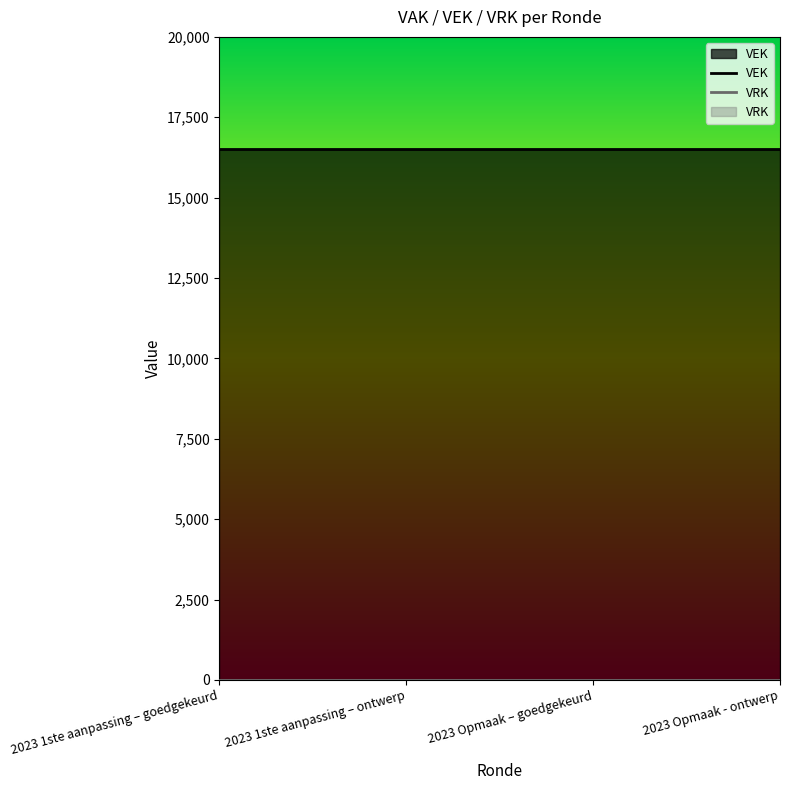

True or false: VRK and VEK intersect in this chart.

False